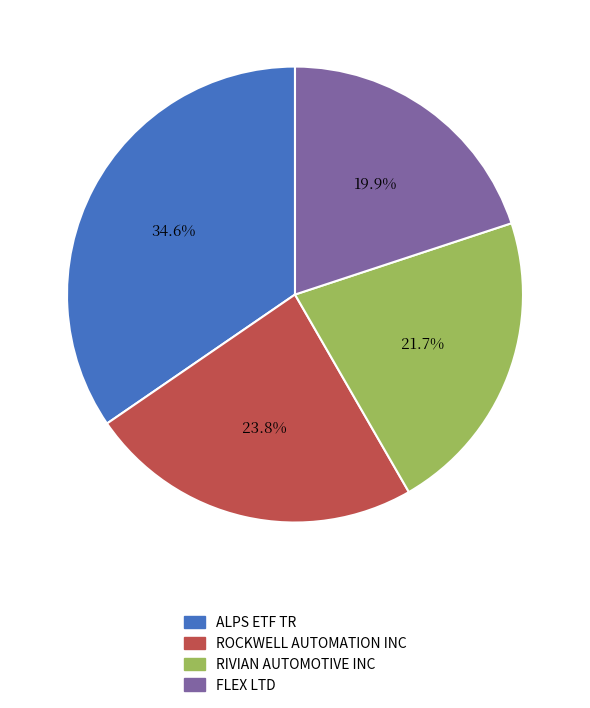

Do RIVIAN AUTOMOTIVE INC and ALPS ETF TR together represent more than half of the pie?

Yes